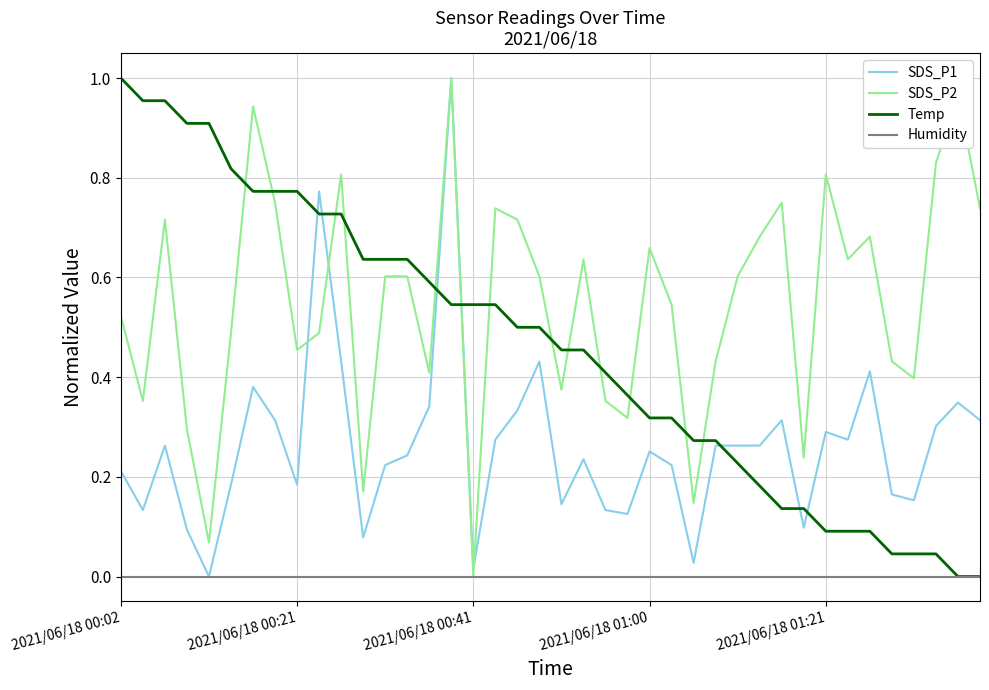

List the series in order of their overall mean, lowest first.

Humidity, SDS_P1, Temp, SDS_P2